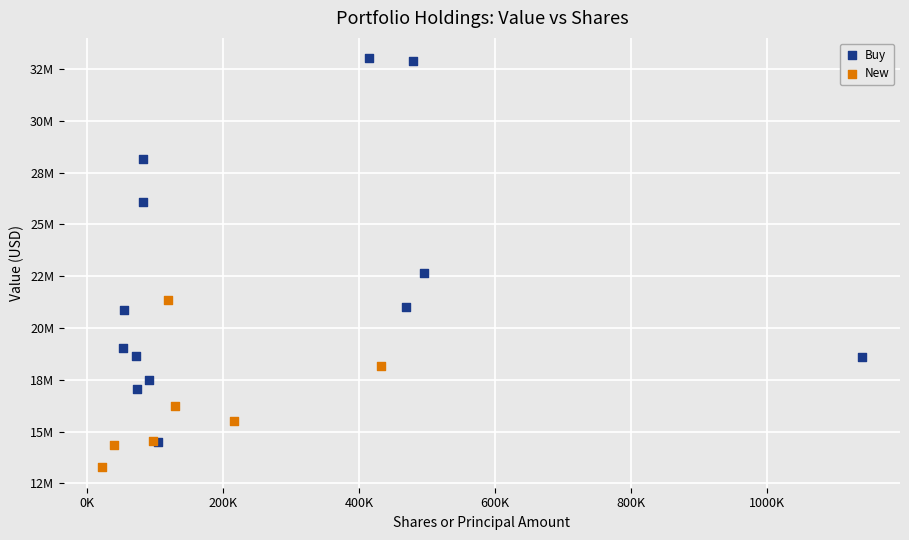

What are all the series names shown in the legend?

Buy, New